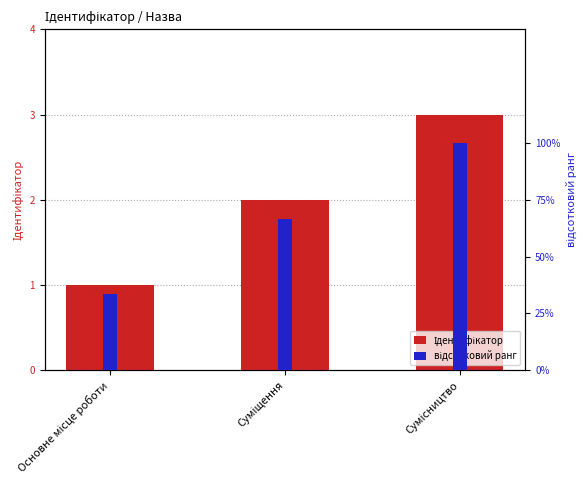

What is the sum of the відсотковий ранг values at Основне місце роботи and Суміщення?

100.0